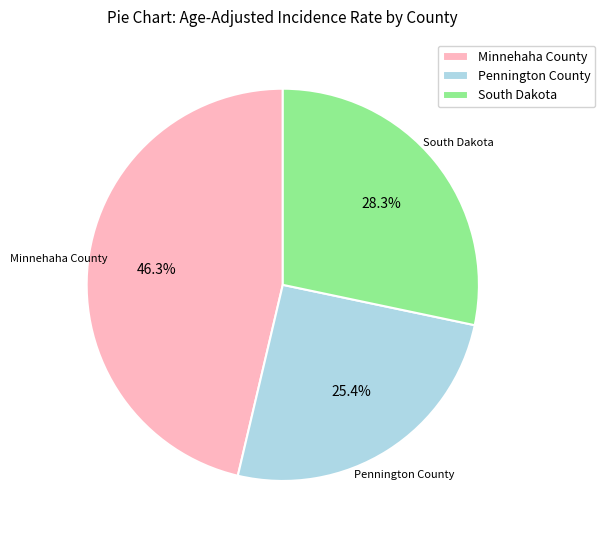

Which has a higher value, South Dakota or Pennington County?

South Dakota